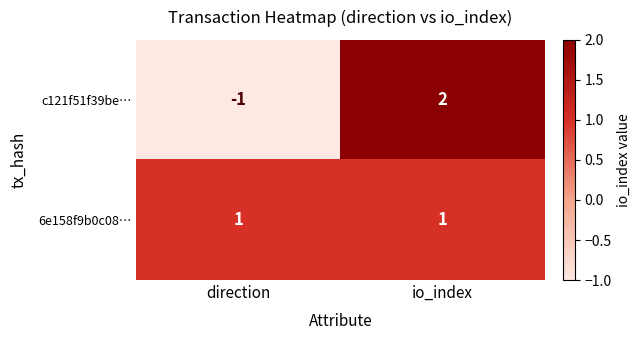

Which label corresponds to the largest value in the chart?

io_index